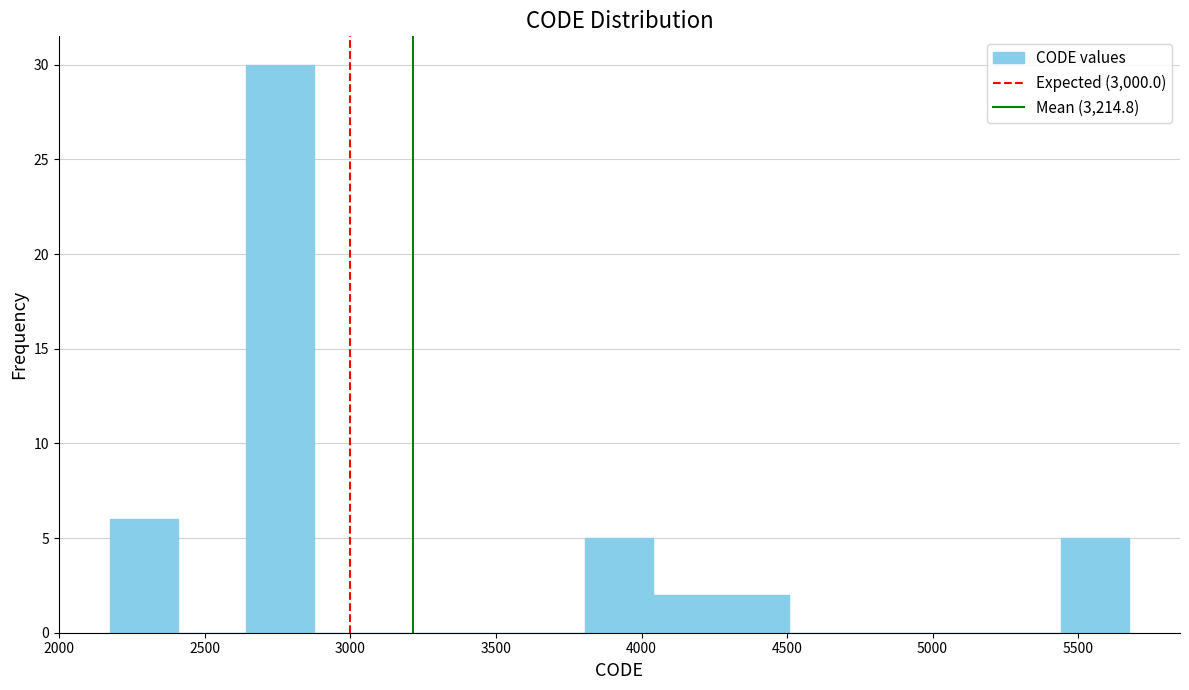

Reading left to right, list every bar in this chart as the range it spans on the x-axis followed by its height. Neither the bar edges nor the heights are printed on the chart, so give them approximately, as read against the axes.

2150 to 2400: 6
2400 to 2650: 0
2650 to 2850: 30
2850 to 3100: 0
3100 to 3350: 0
3350 to 3550: 0
3550 to 3800: 0
3800 to 4050: 5
4050 to 4250: 2
4250 to 4500: 2
4500 to 4750: 0
4750 to 4950: 0
4950 to 5200: 0
5200 to 5450: 0
5450 to 5700: 5